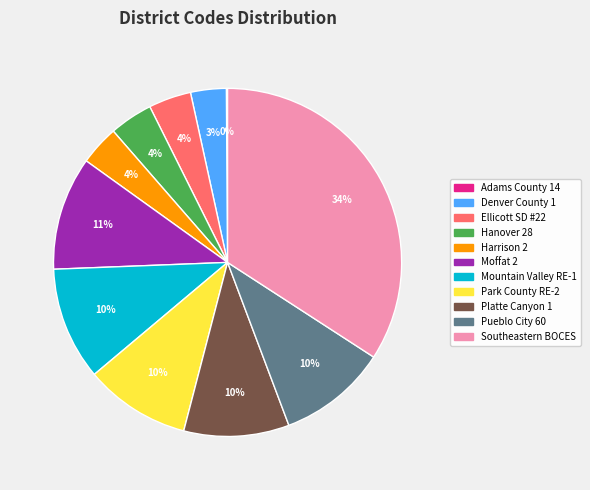

To the nearest percent, what percentage of the pie is Mountain Valley RE-1?

10%